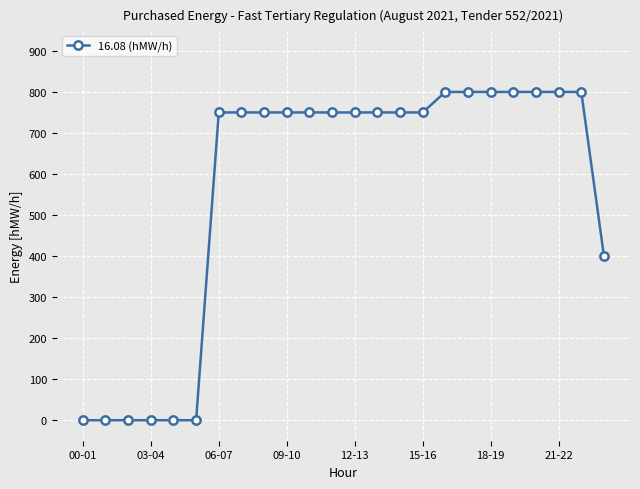

What is the difference between the maximum and minimum values?

800